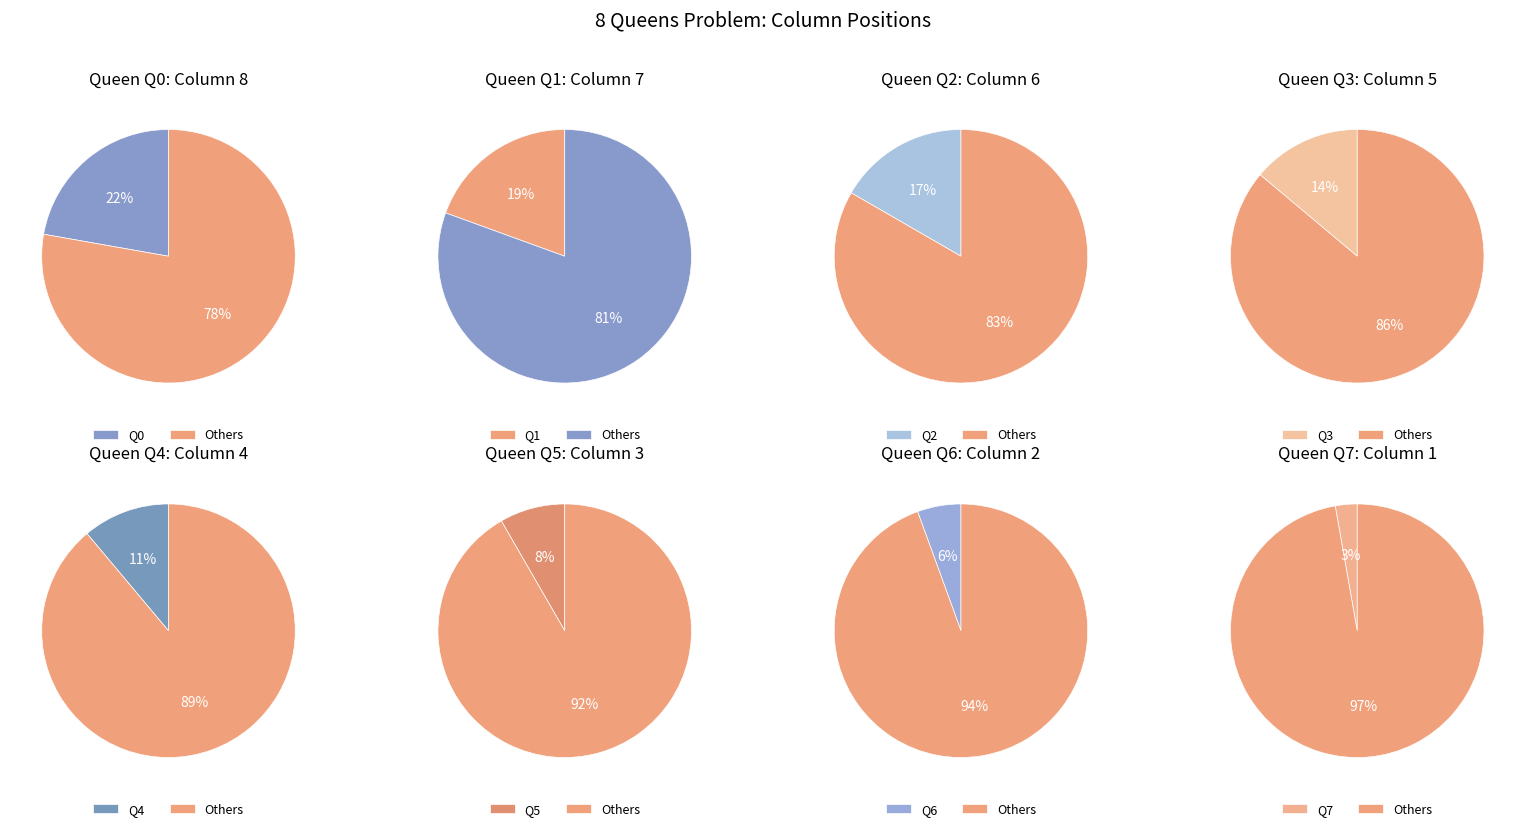

The Q1 slice represents 33% of the pie. True or false?

False